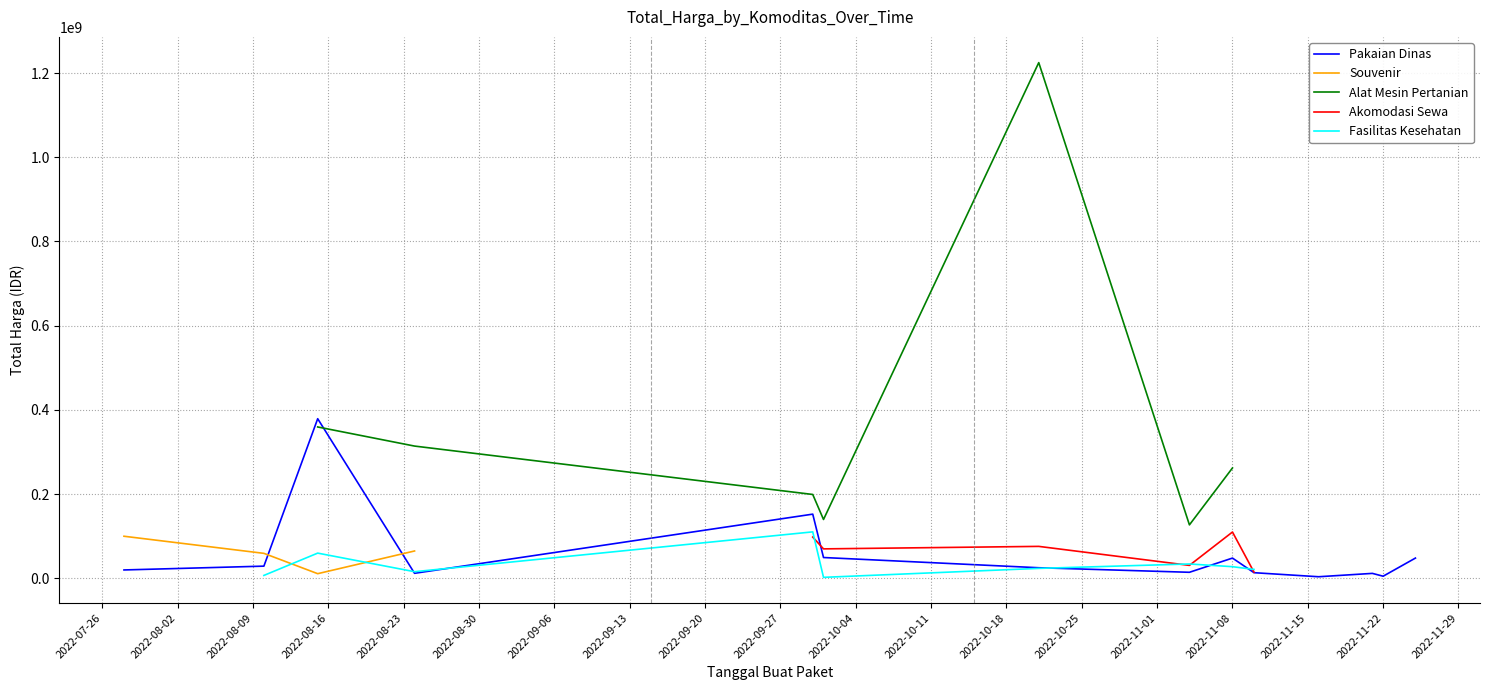

Count the number of data series in this chart.

5